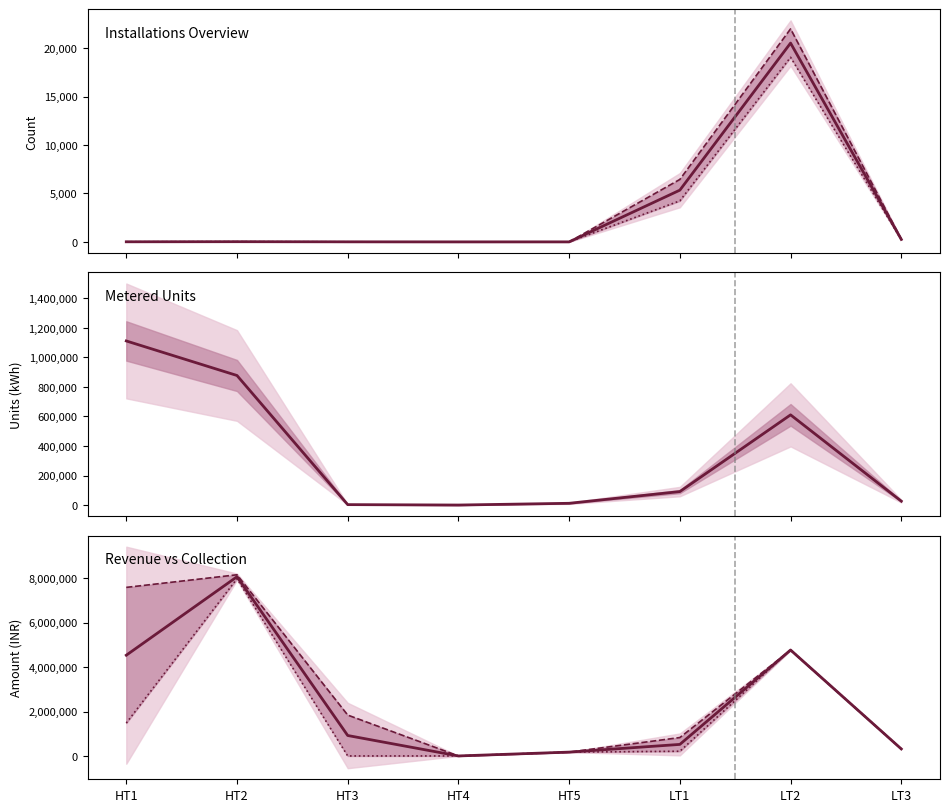

At which category is the sum across all series the highest?

HT2